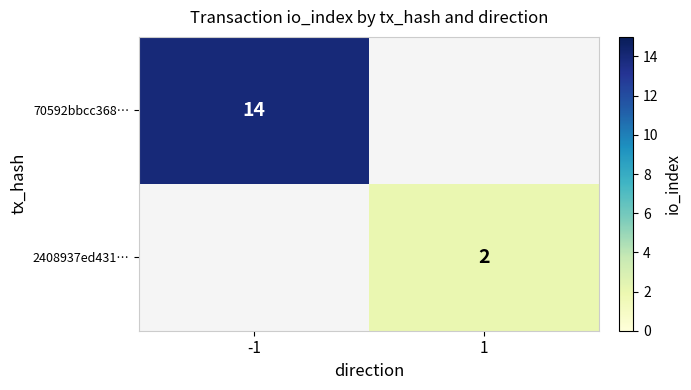

The 2408937ed431… series shows 2 at 1. True or false?

True